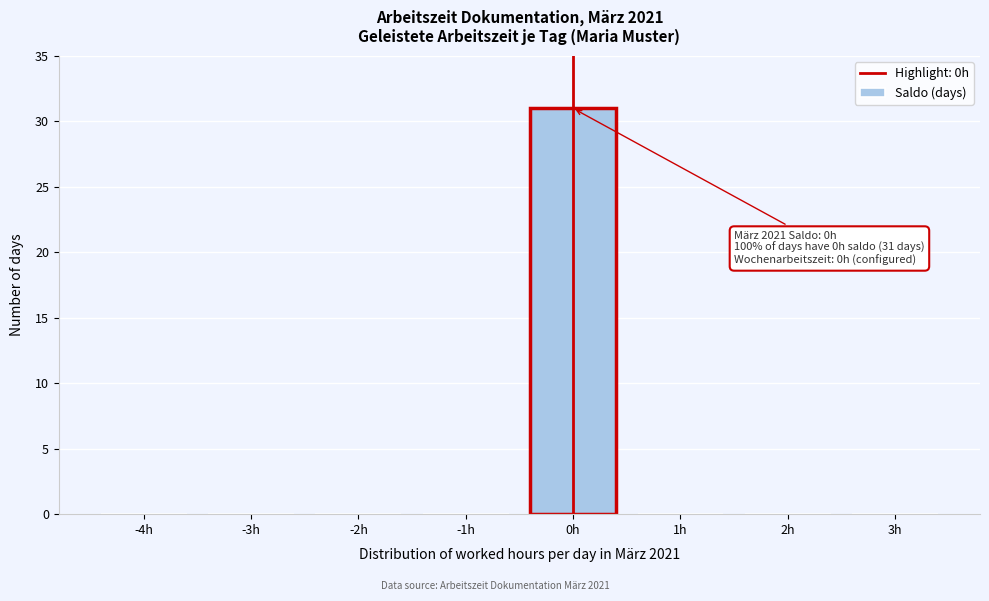

Reading right to left, list all the values displayed in this chart.

3h=0	2h=0	1h=0	0h=31	-1h=0	-2h=0	-3h=0	-4h=0